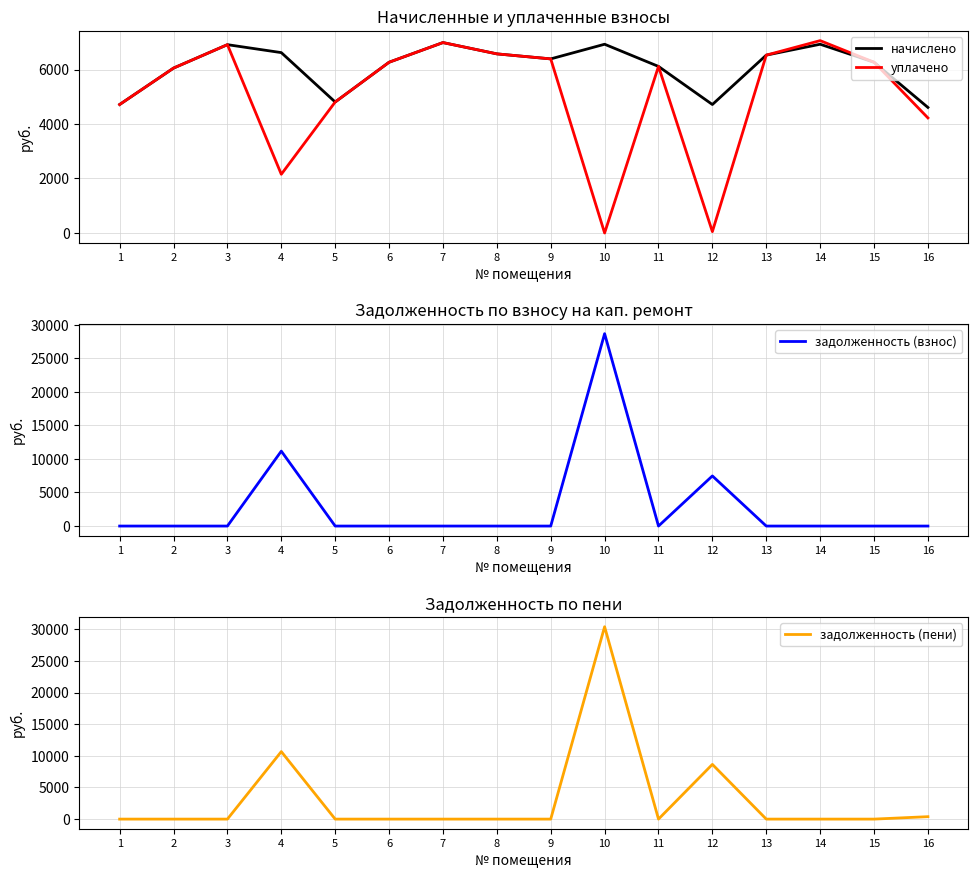

Read the уплачено value at 8.

6574.2